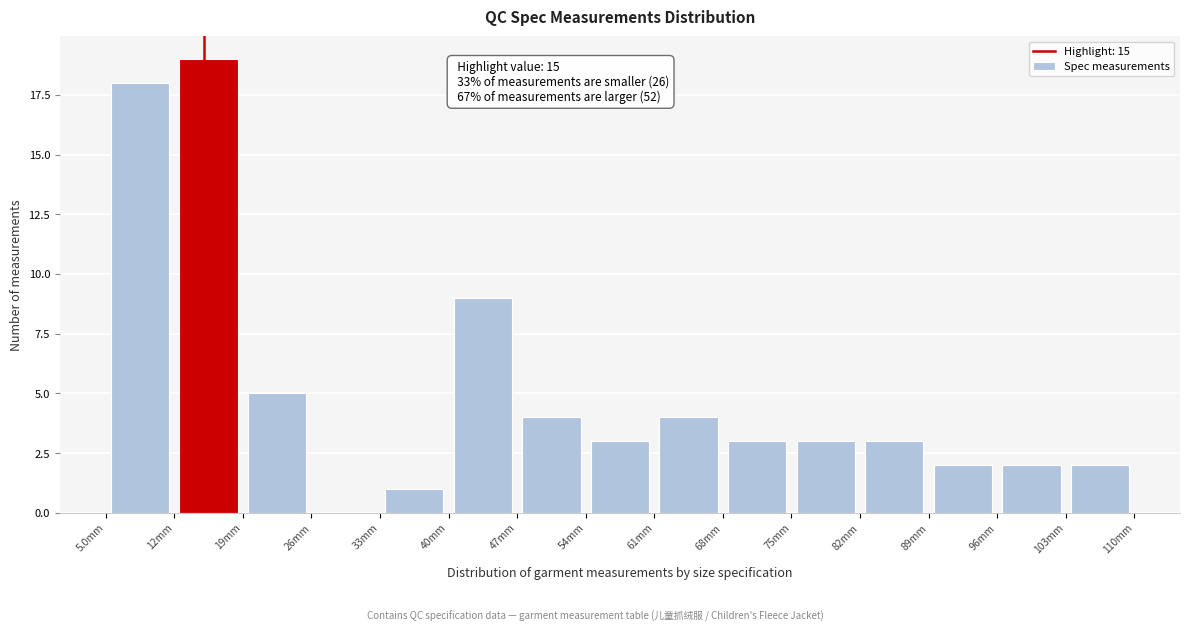

Over which range of the x-axis is the bar tallest?

12 to 19